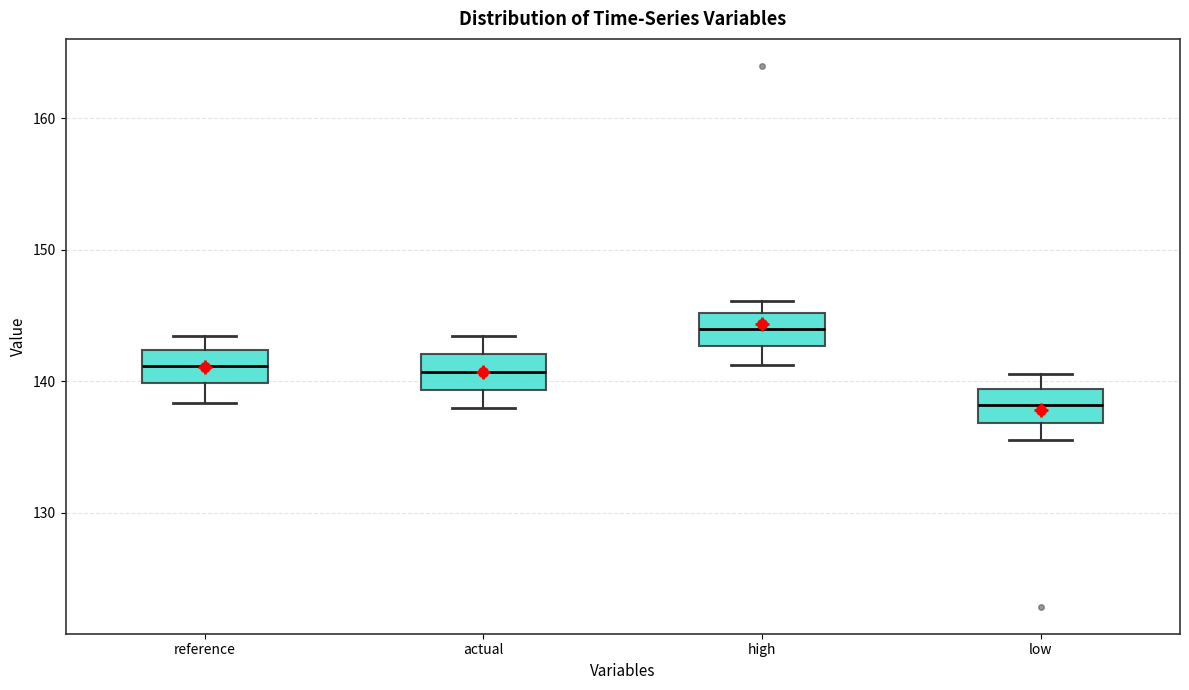

Which box's median line is the highest?

high